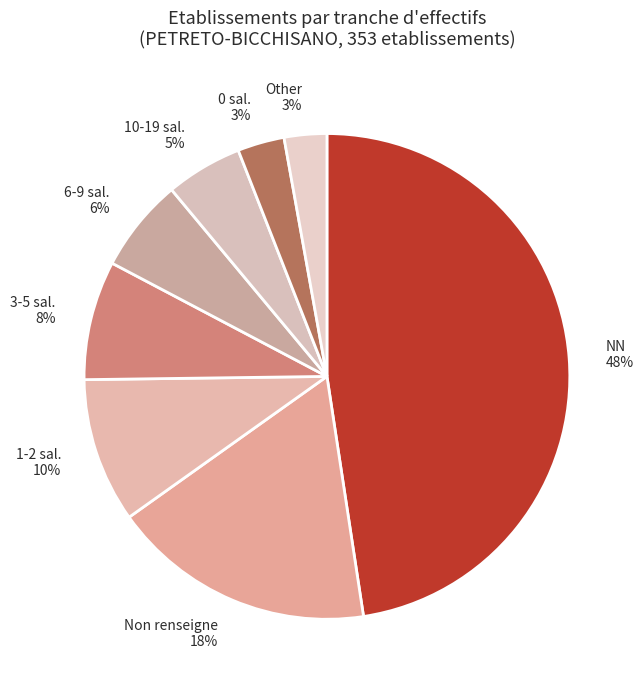

To the nearest percent, what percentage of the pie is 6-9 sal.?

6%